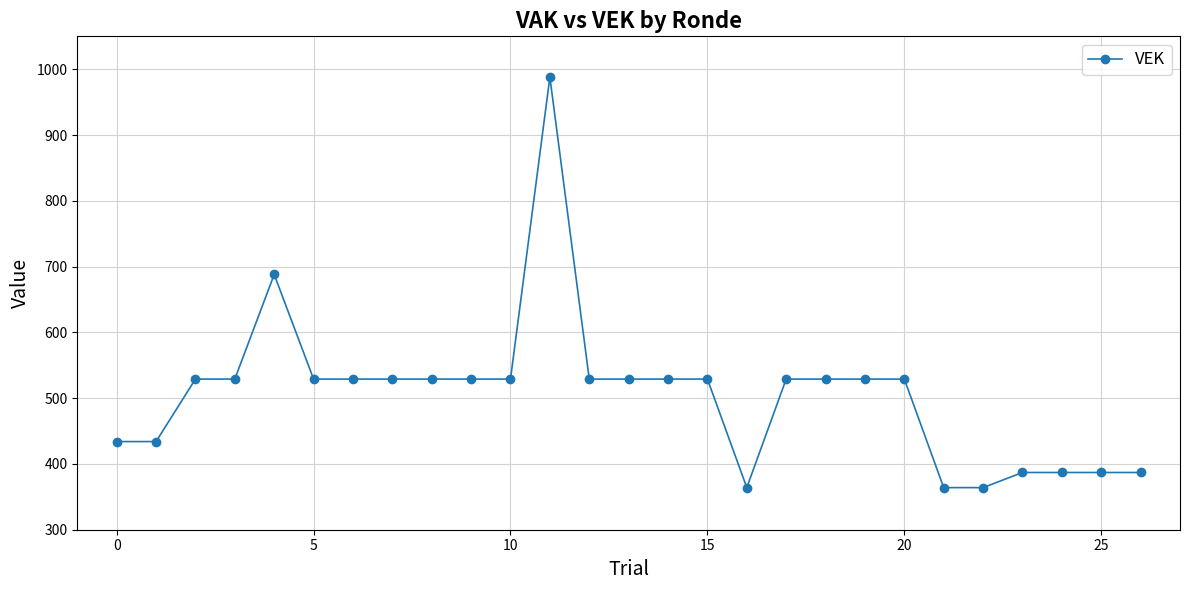

Reading left to right, what are all the values shown in this chart?

434	434	529	529	688	529	529	529	529	529	529	988	529	529	529	529	364	529	529	529	529	364	364	387	387	387	387